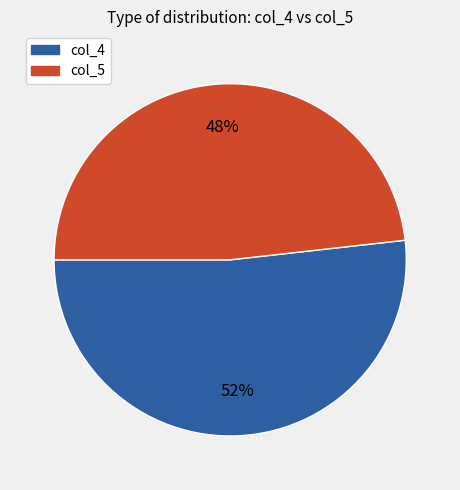

Which category has the smallest portion of the pie?

col_5